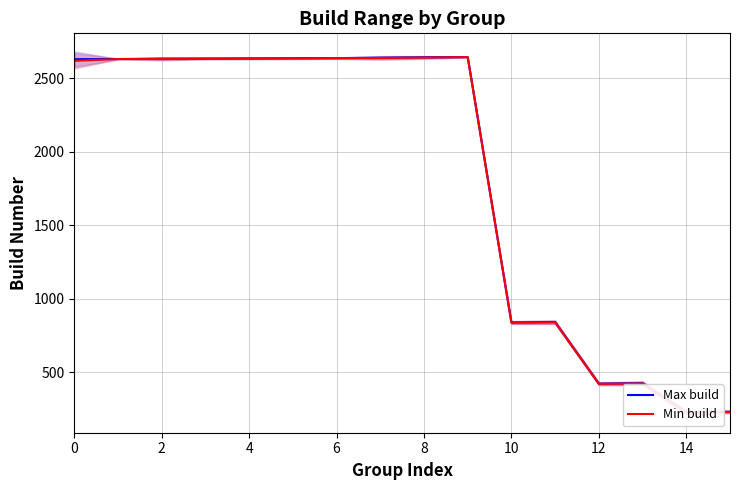

Reading left to right, what are all the values shown in this chart?

Max build: 2630	2631	2633	2634	2635	2636	2637	2640	2643	2644	839	842	423	426	230	232
Min build: 2619	2631	2632	2634	2635	2636	2637	2638	2641	2644	838	840	422	424	228	231